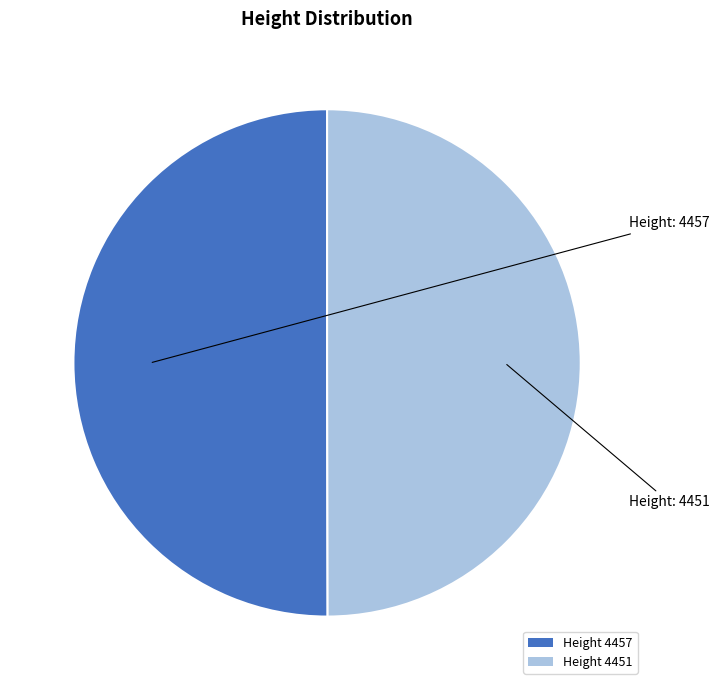

Combined, do Height 4451 and Height 4457 account for over 50%?

Yes